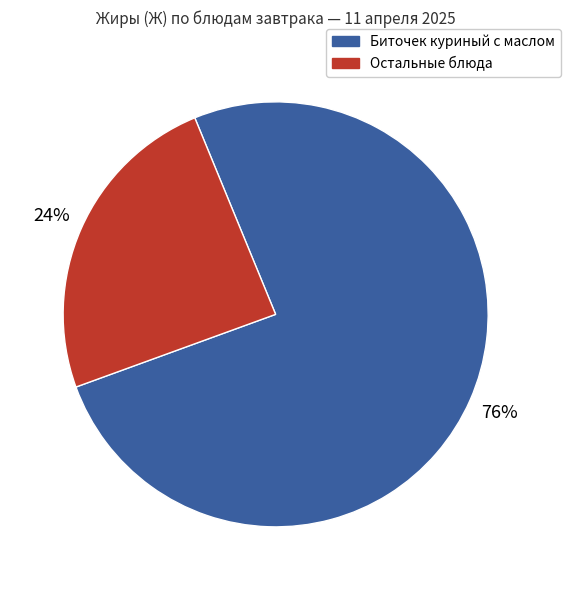

To the nearest percent, what is the average slice percentage?

50%